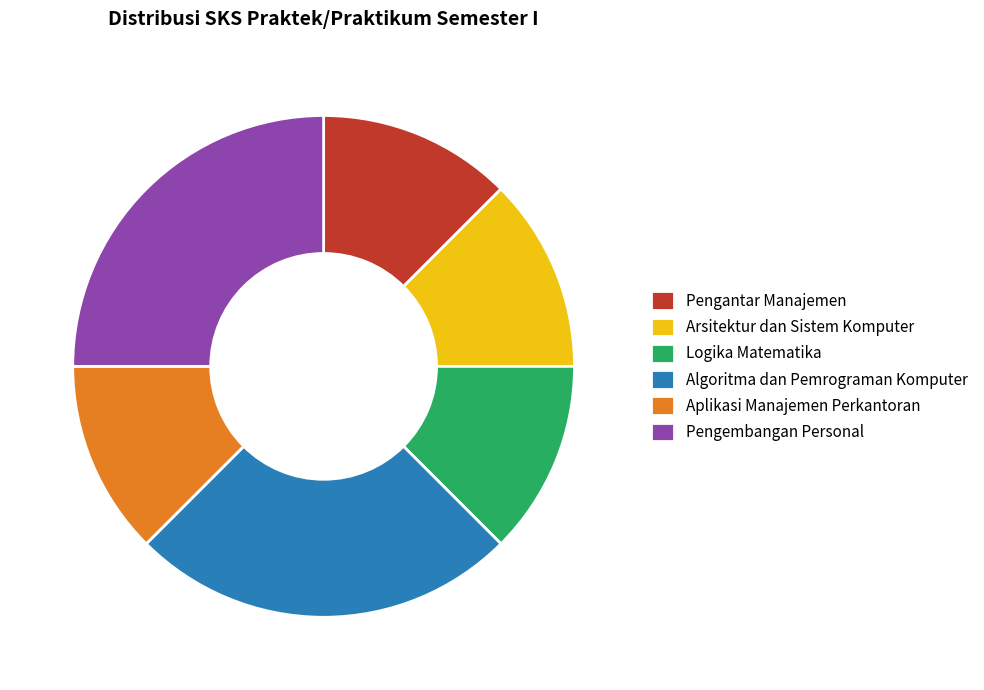

True or false: Aplikasi Manajemen Perkantoran accounts for 6% of the total.

False